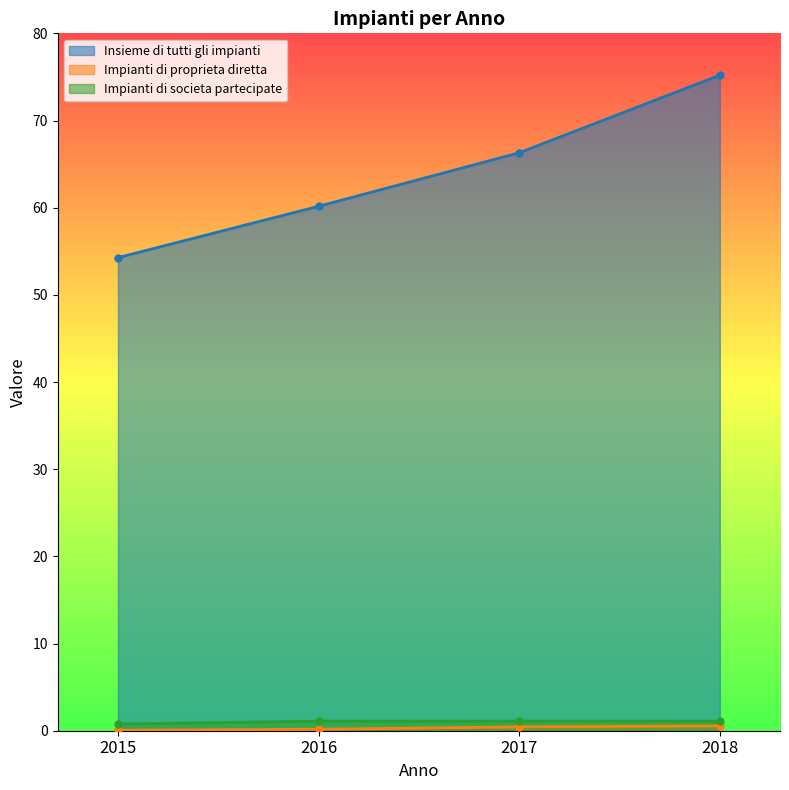

What is the difference between the maximum and minimum values in the Insieme di tutti gli impianti series?

20.9